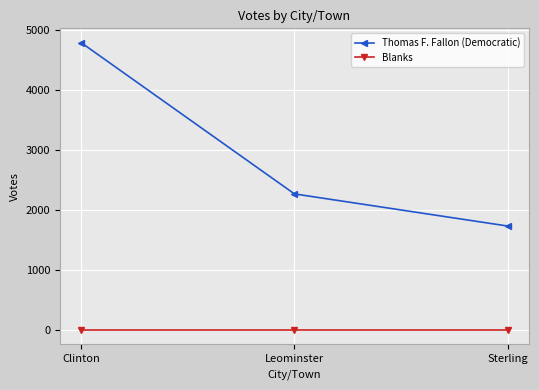

What is the spread (max minus min) of values at Leominster?

2269